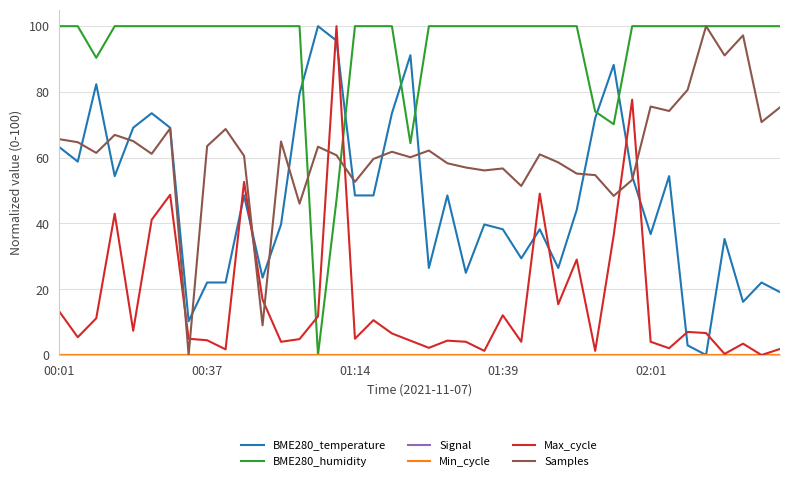

True or false: BME280_temperature and Max_cycle cross at least once.

True